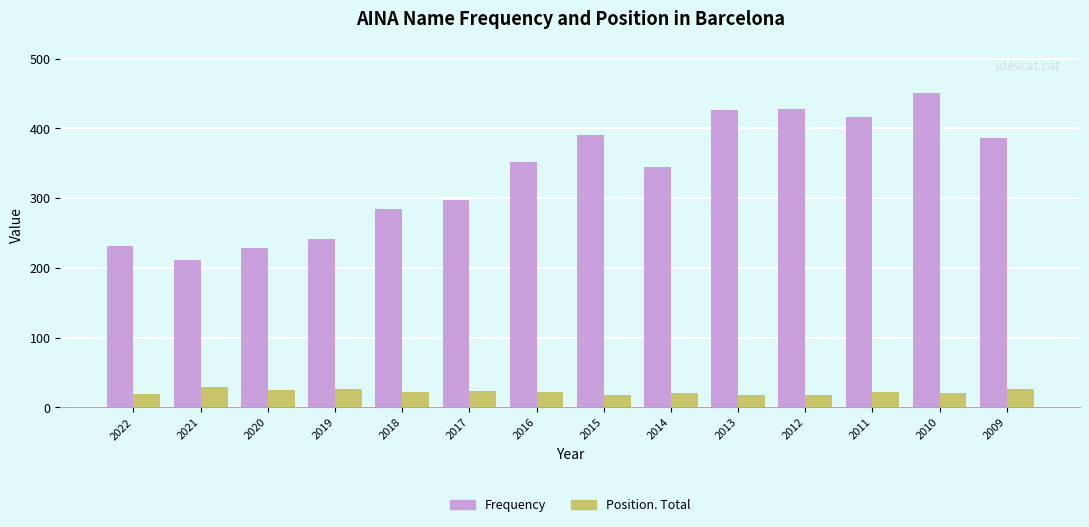

What are all the series names shown in the legend?

Frequency, Position. Total